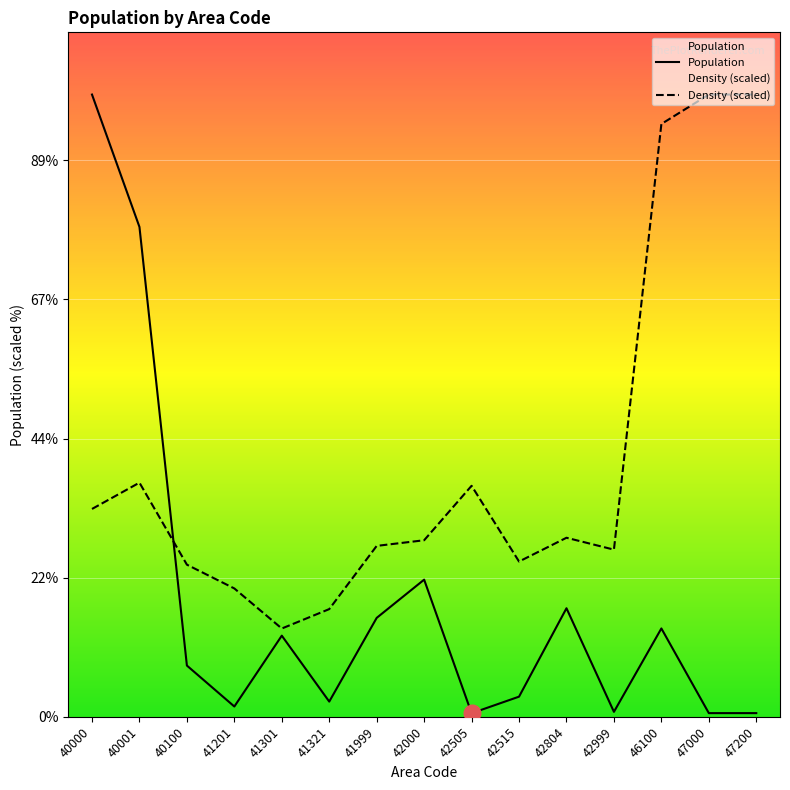

Reading left to right, what are all the values shown in this chart?

Population: 40000=223629.0	40001=176052.0	40100=18407.0	41201=3690.0	41301=29150.0	41321=5458.0	41999=35547.0	42000=49285.0	42505=1270.0	42515=7230.0	42804=39010.0	42999=1775.0	46100=31748.0	47000=1312.0	47200=1312.0
Density (scaled): 40000=74693.0	40001=84142.1	40100=54669.9	41201=46120.7	41301=31722.0	41321=38696.4	41999=61419.2	42000=63444.0	42505=83017.2	42515=55794.8	42804=64344.0	42999=60069.4	46100=213055.0	47000=223629.0	47200=223629.0